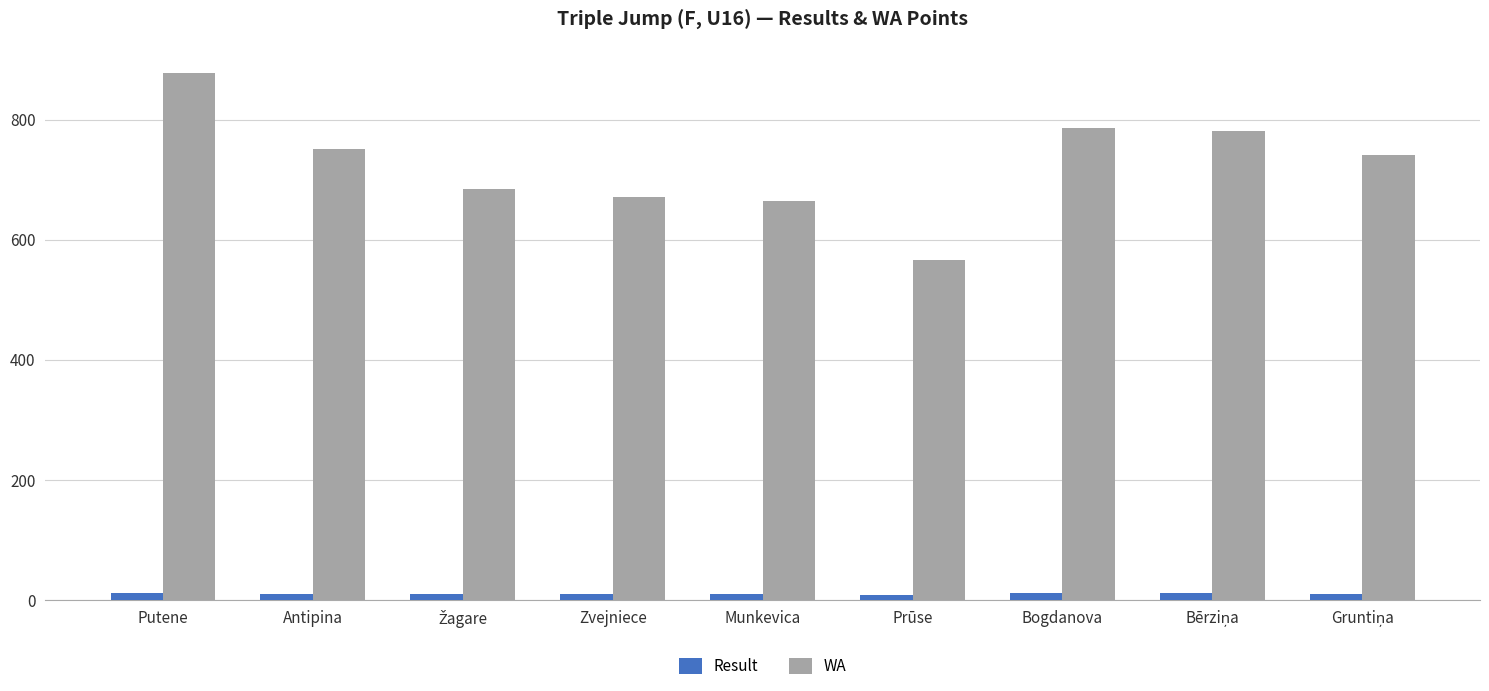

Which series has the largest range (max minus min)?

WA